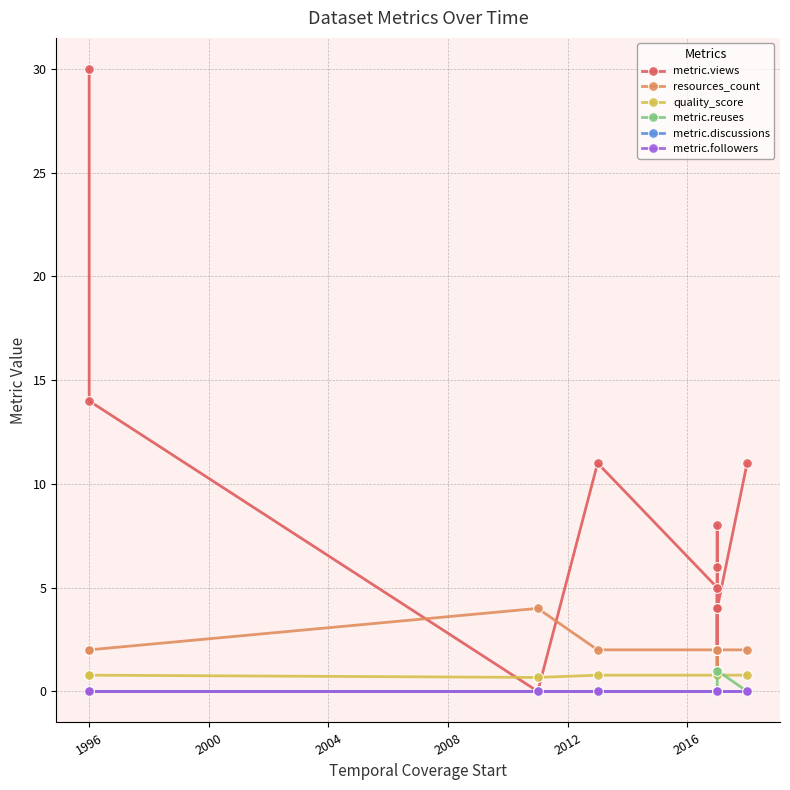

How many values in metric.reuses are above zero?

1